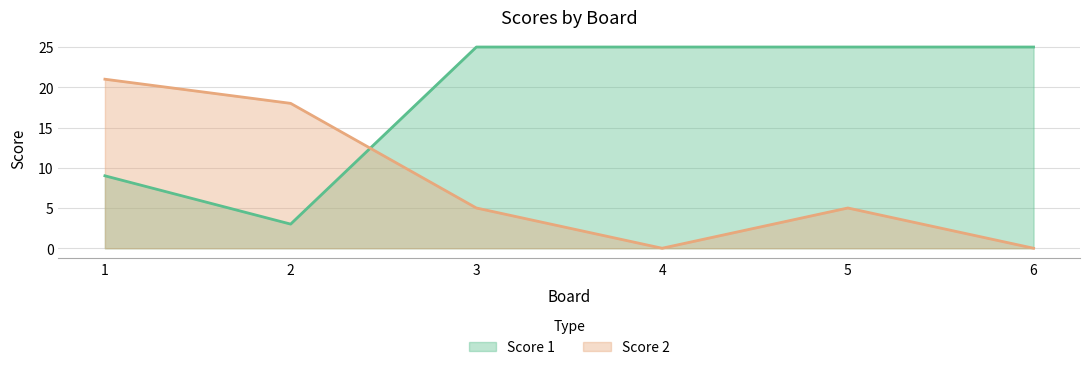

Reading left to right, extract all data points from this chart.

Score 1: 9	3	25	25	25	25
Score 2: 21	18	5	0	5	0